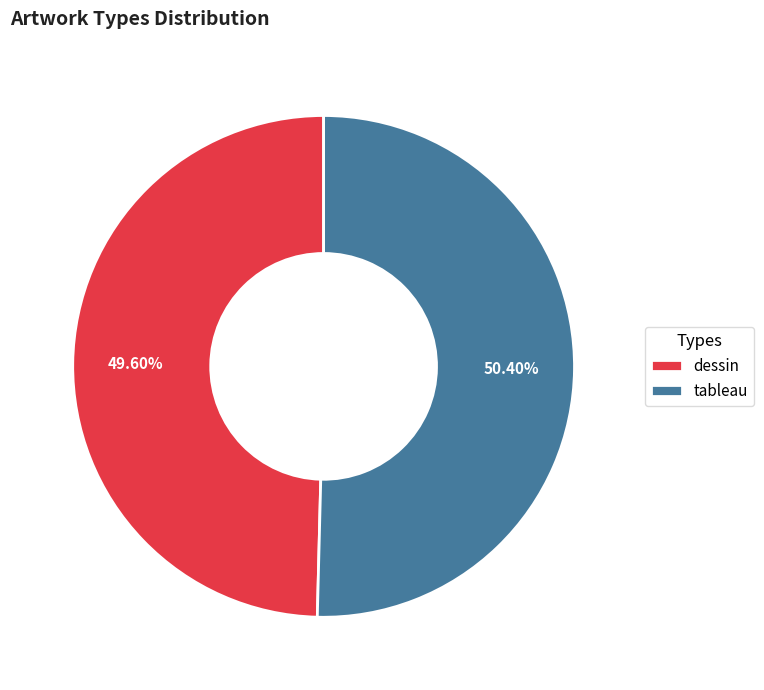

To the nearest percent, what portion does tableau represent?

50%